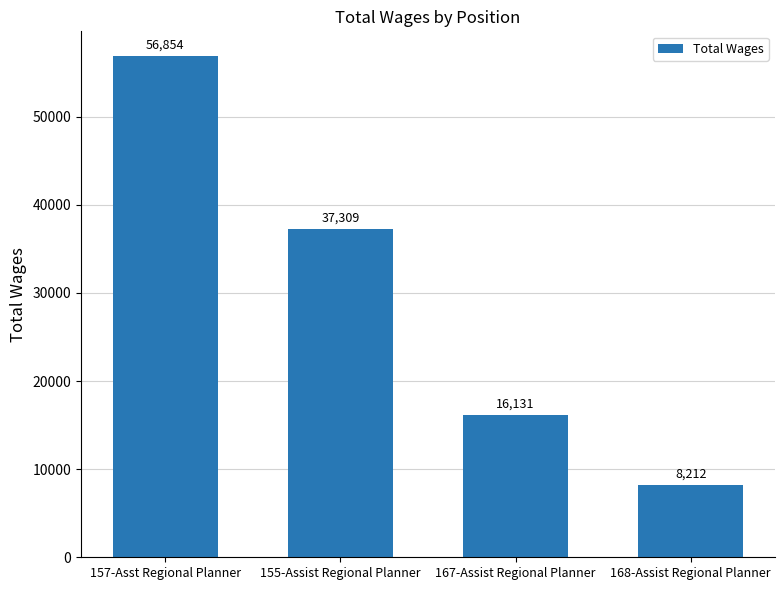

The chart shows a value of 8212 at 168-Assist Regional Planner. True or false?

True